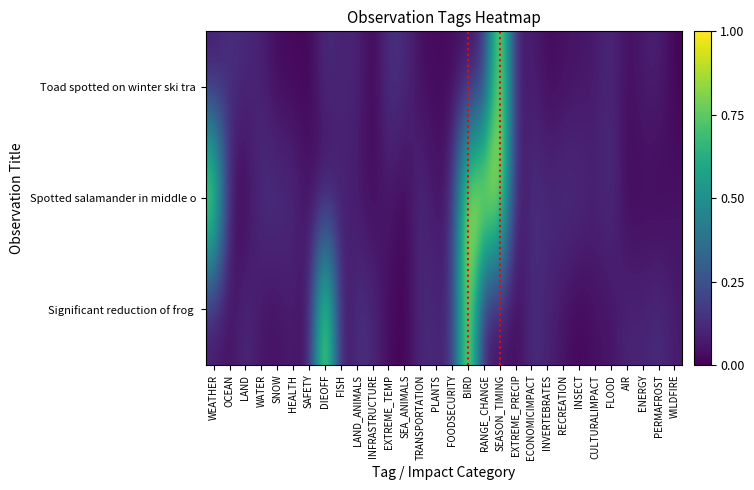

What is the spread (max minus min) of values at WEATHER?

0.9